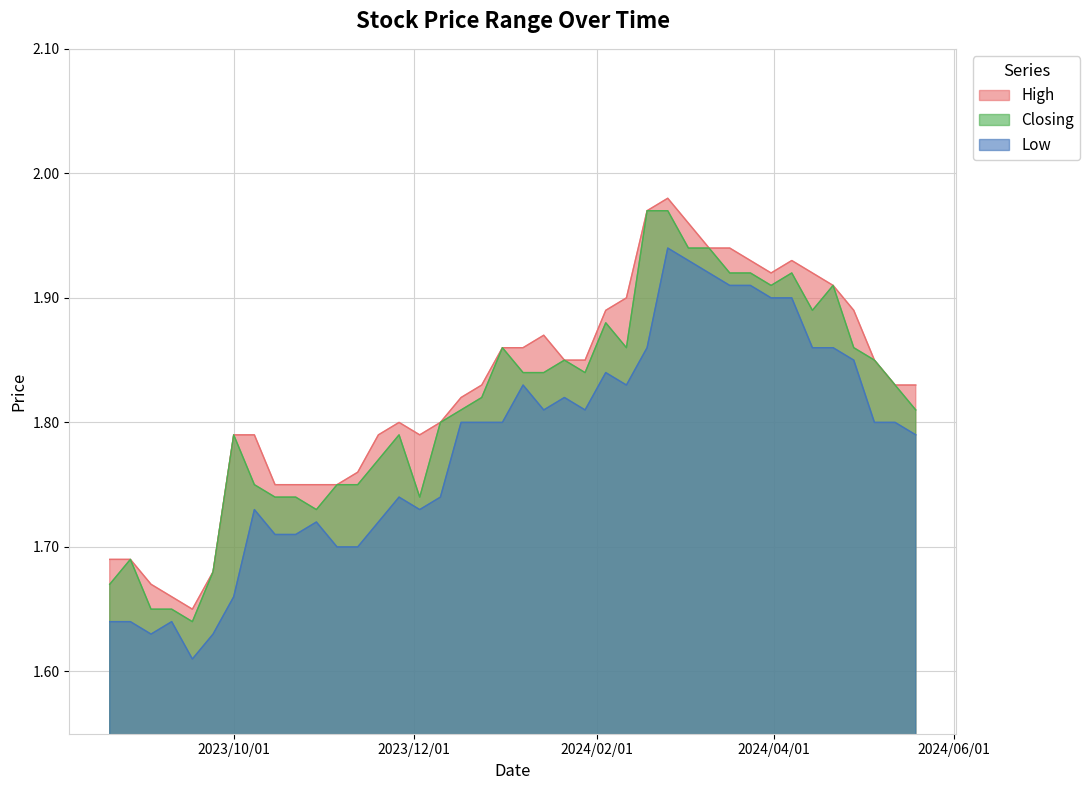

Which series has the largest total across all categories?

High